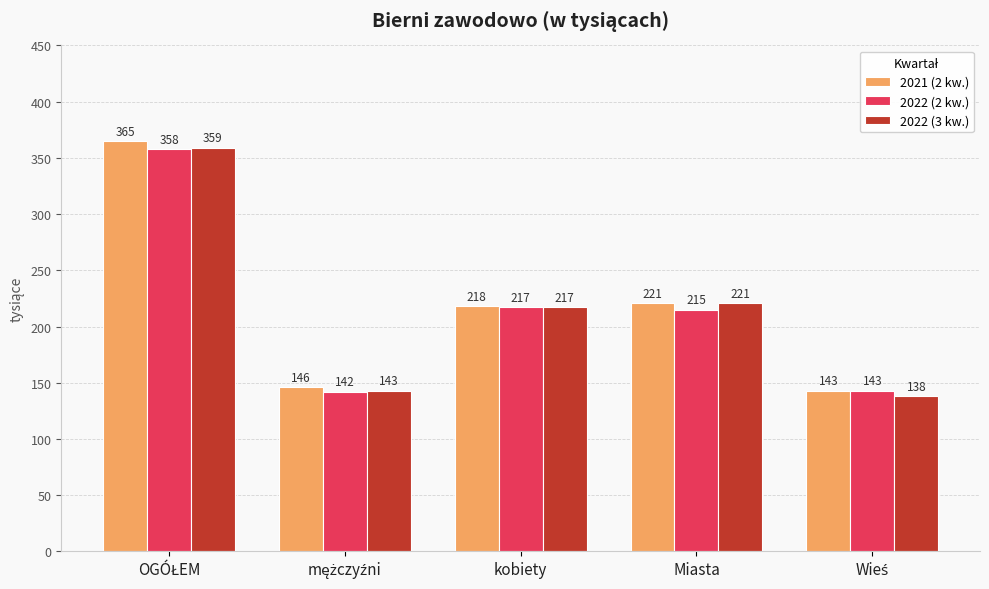

How many data points does each series have?

5